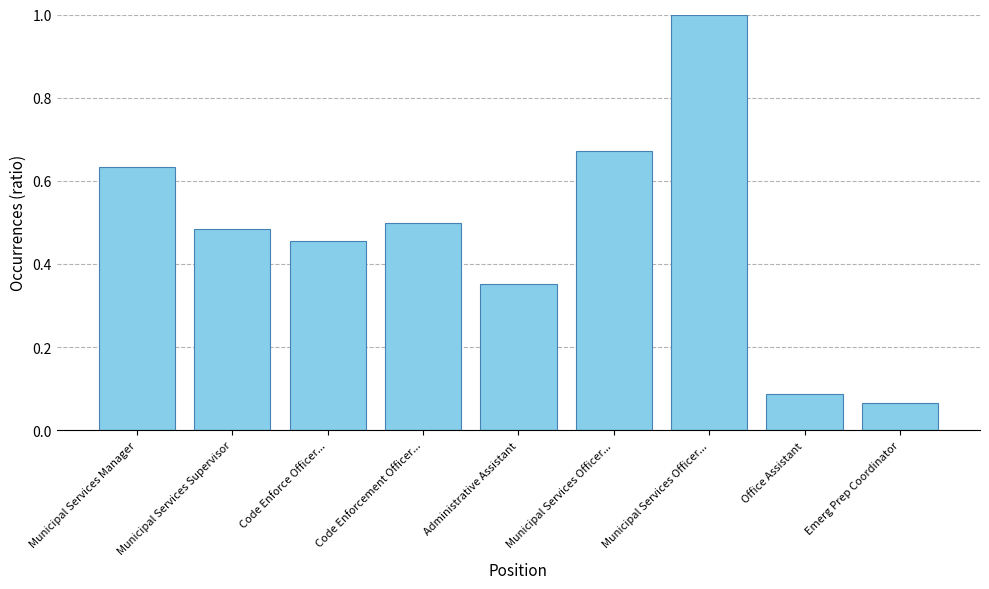

Does the chart contain stacked bars?

No